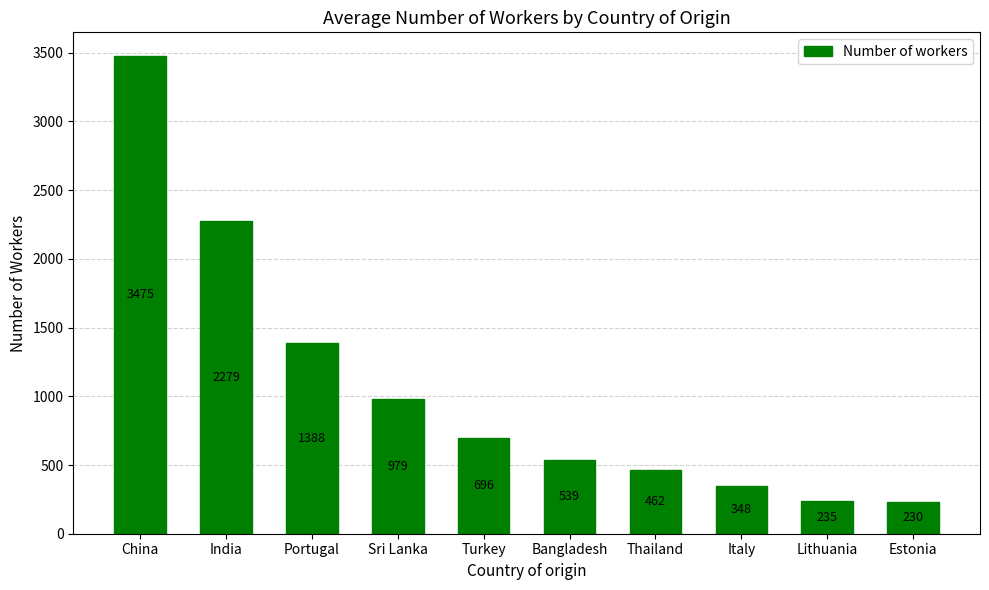

What is the label of the 1st bar from the left?

China